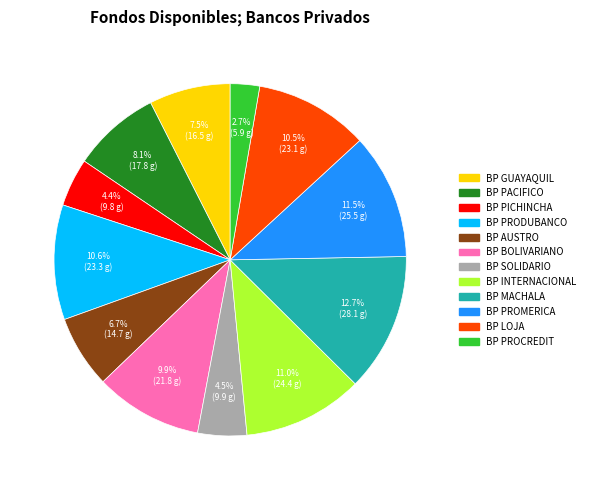

Count the number of slices in the pie.

12